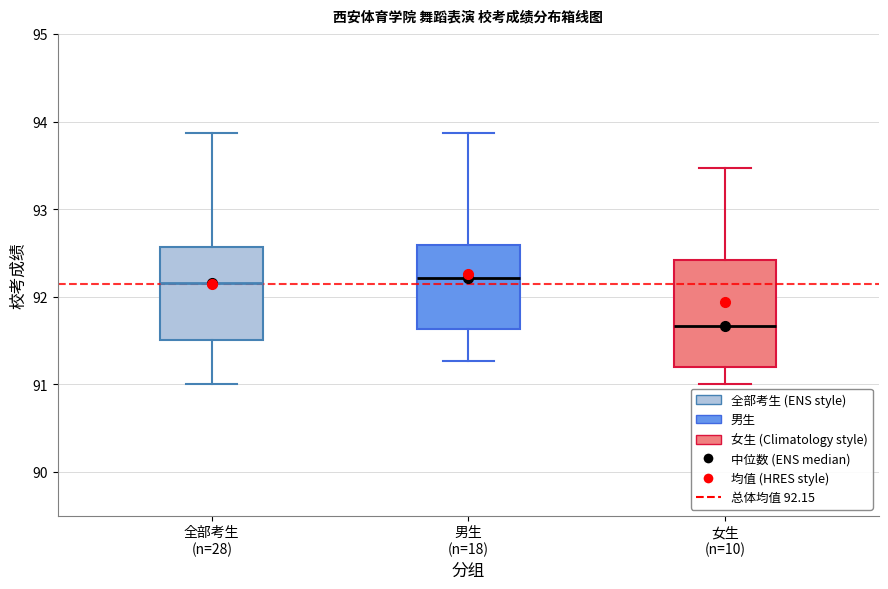

Reading left to right, transcribe this box plot: for each box, give where its median line is, the range the box spans, and where its two whiskers end, as read against the y-axis. The values are not printed on the chart, so give them approximately, as read against the axis.

全部考生 (n=28): median 92.2, box 91.5 to 92.6, whiskers 91.0 to 93.9
男生 (n=18): median 92.2, box 91.6 to 92.6, whiskers 91.3 to 93.9
女生 (n=10): median 91.7, box 91.2 to 92.4, whiskers 91.0 to 93.5